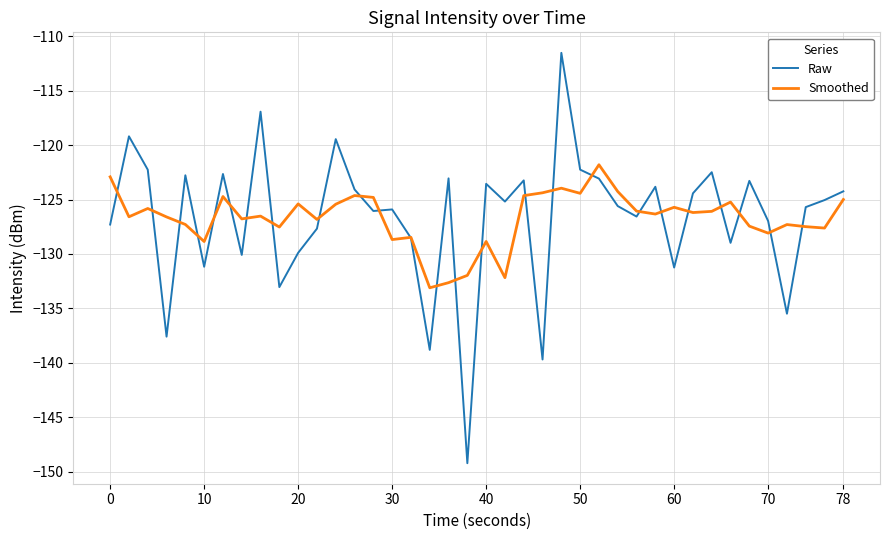

Which series has the widest spread of values?

Raw